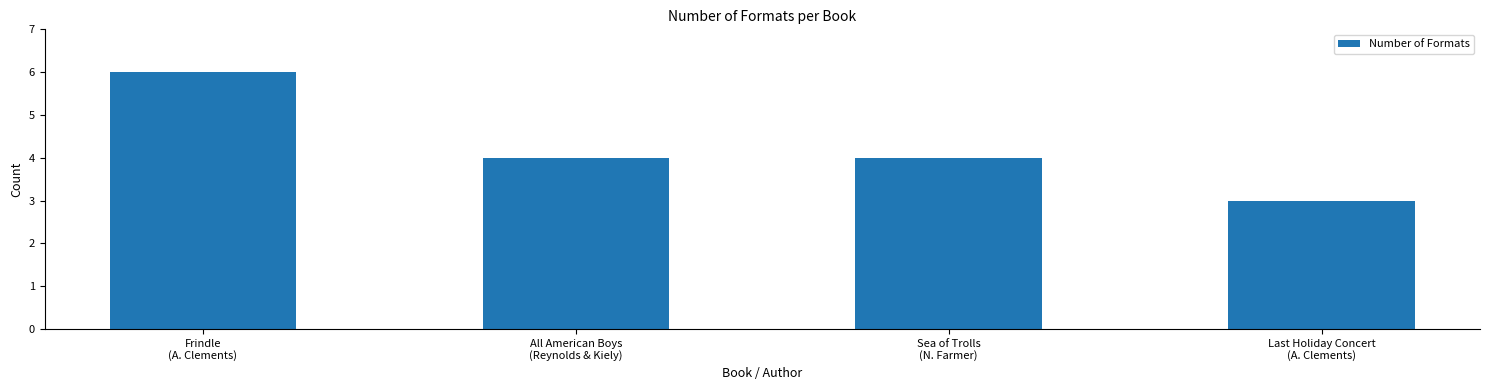

What is the sum of the values at Last Holiday Concert
(A. Clements) and Sea of Trolls
(N. Farmer)?

7